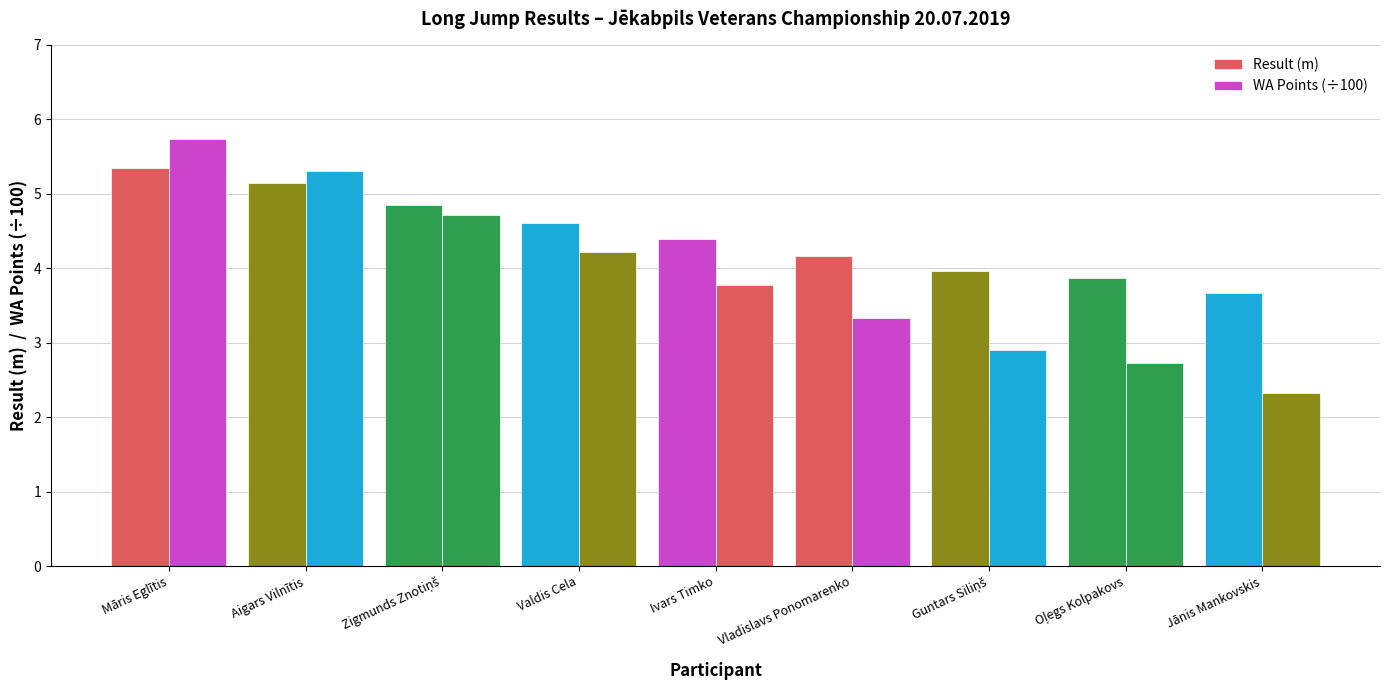

How many data points does each series have?

9